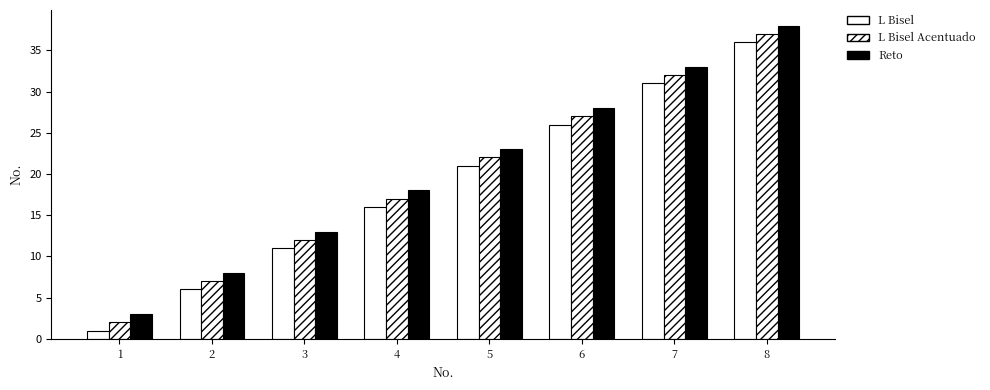

List the labels in order of L Bisel value, largest first.

8, 7, 6, 5, 4, 3, 2, 1